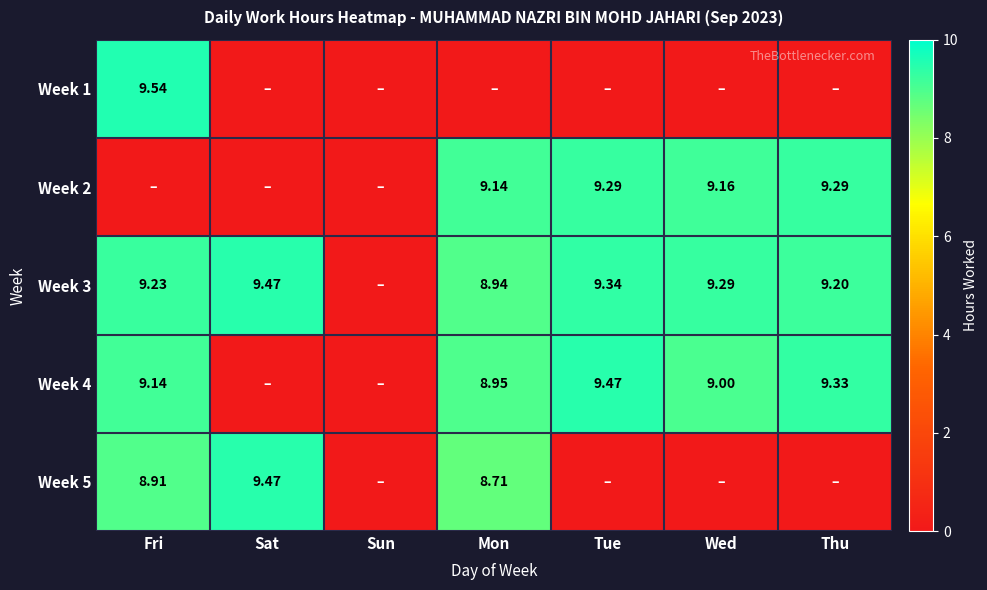

Where does the Week 3 series first go above 9?

Fri